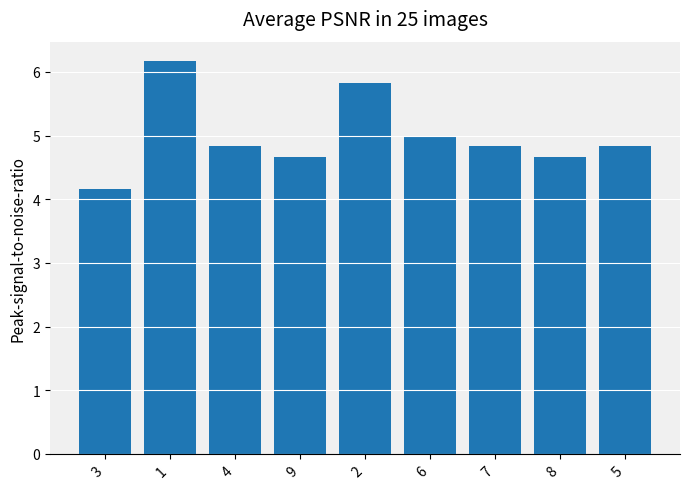

Reading left to right, extract all data points from this chart.

4.2	6.2	4.8	4.7	5.8	5.0	4.8	4.7	4.8